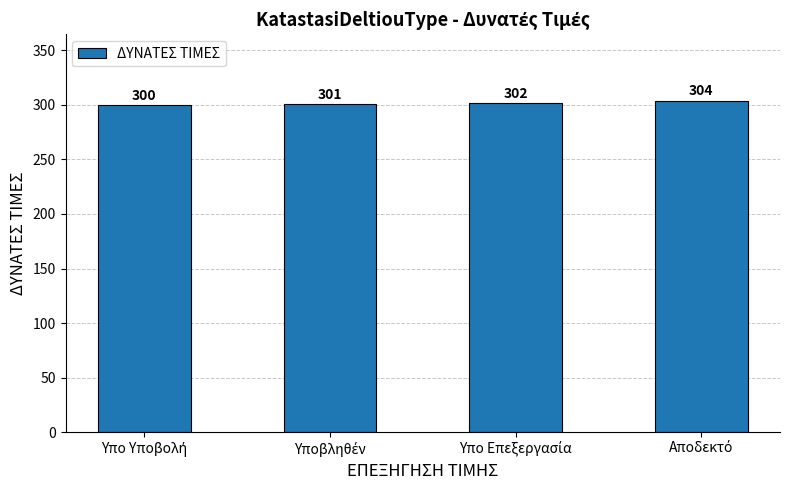

How many values are between 301 and 304?

3